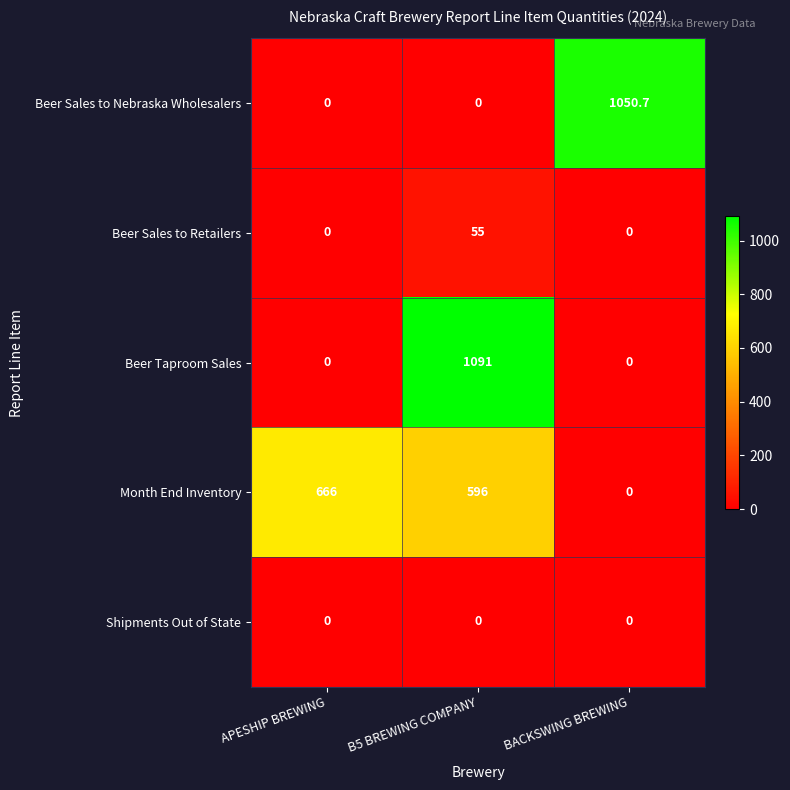

Which series has the widest spread of values?

Beer Taproom Sales